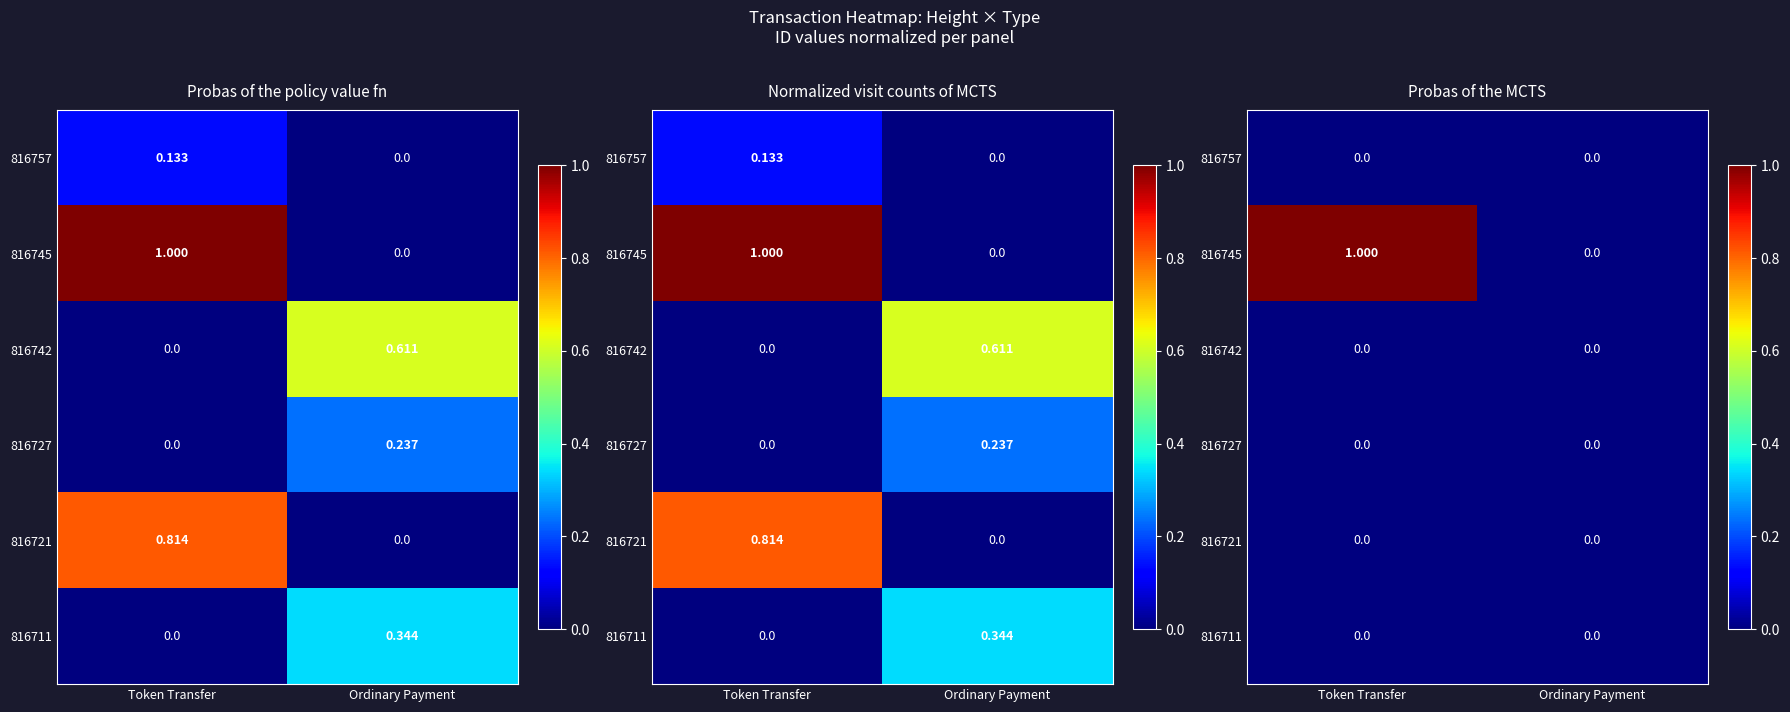

Which has a higher value, Token Transfer or Ordinary Payment?

Token Transfer